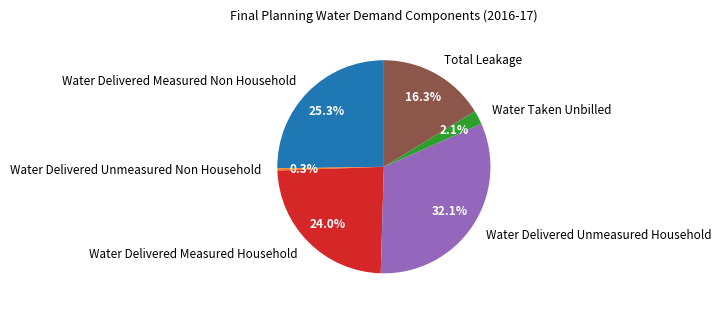

True or false: Total Leakage accounts for 16% of the total.

True